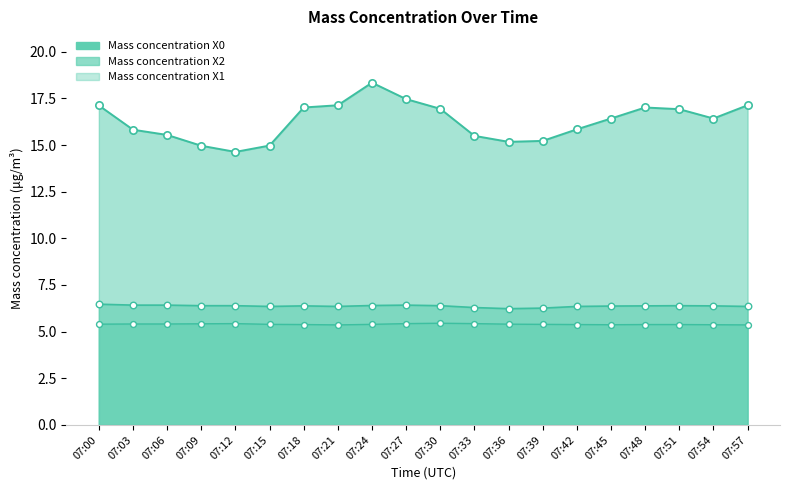

Is the value of Mass concentration X2 at 07:24 greater than the value of Mass concentration X0 at 07:21?

No